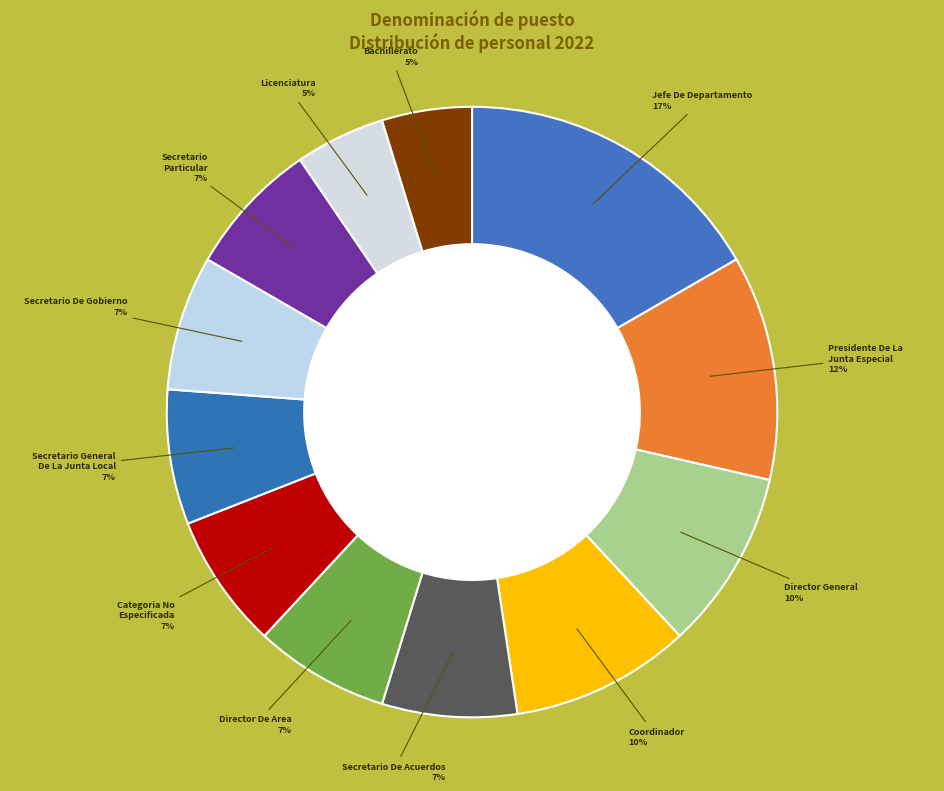

Count the number of slices in the pie.

12